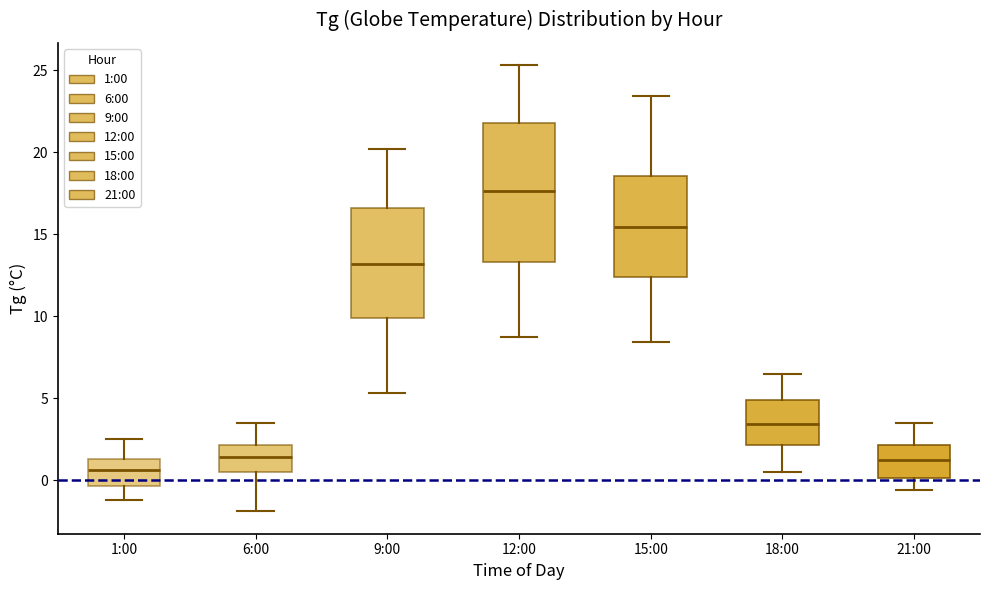

Reading left to right, read every box against the y-axis: the position of its median line, the range the box covers, and the ends of its whiskers. The values are not printed on the chart, so give them approximately, as read against the axis.

1:00: median 0.5, box -0.5 to 1.5, whiskers -1.0 to 2.5
6:00: median 1.5, box 0.5 to 2.0, whiskers -2.0 to 3.5
9:00: median 13.0, box 10.0 to 16.5, whiskers 5.5 to 20.0
12:00: median 17.5, box 13.5 to 22.0, whiskers 8.5 to 25.5
15:00: median 15.5, box 12.5 to 18.5, whiskers 8.5 to 23.5
18:00: median 3.5, box 2.0 to 5.0, whiskers 0.5 to 6.5
21:00: median 1.5, box 0.0 to 2.0, whiskers -0.5 to 3.5